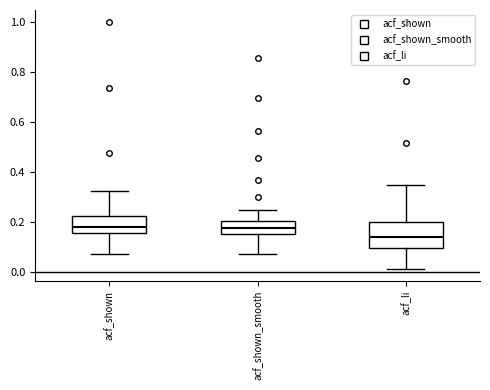

Where is the lower edge of the box for acf_shown_smooth on the y-axis? The values are not printed on the chart, so give them approximately, as read against the axis.

0.16